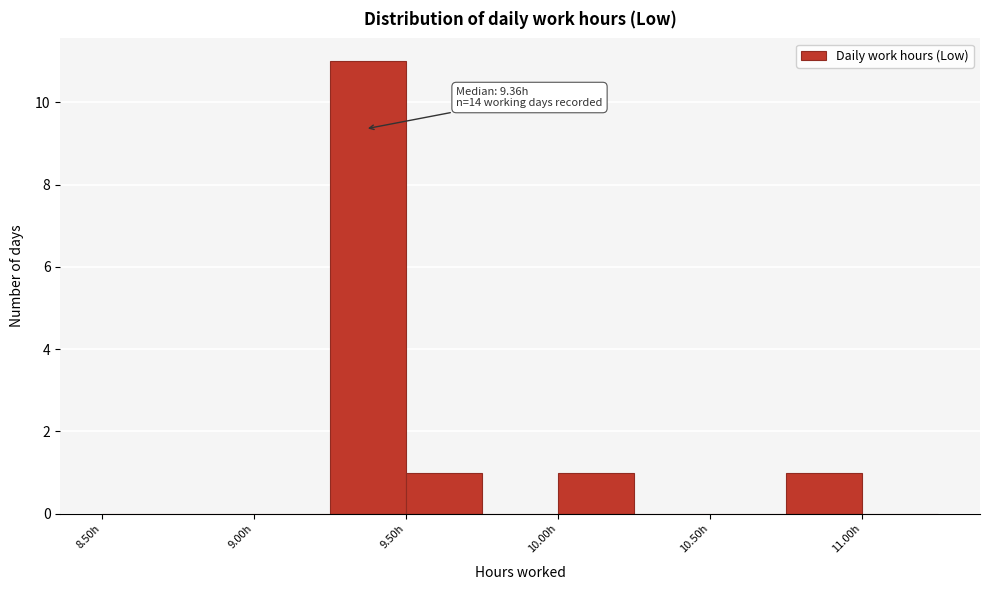

Which range on the x-axis has the tallest bar?

9.25 to 9.50